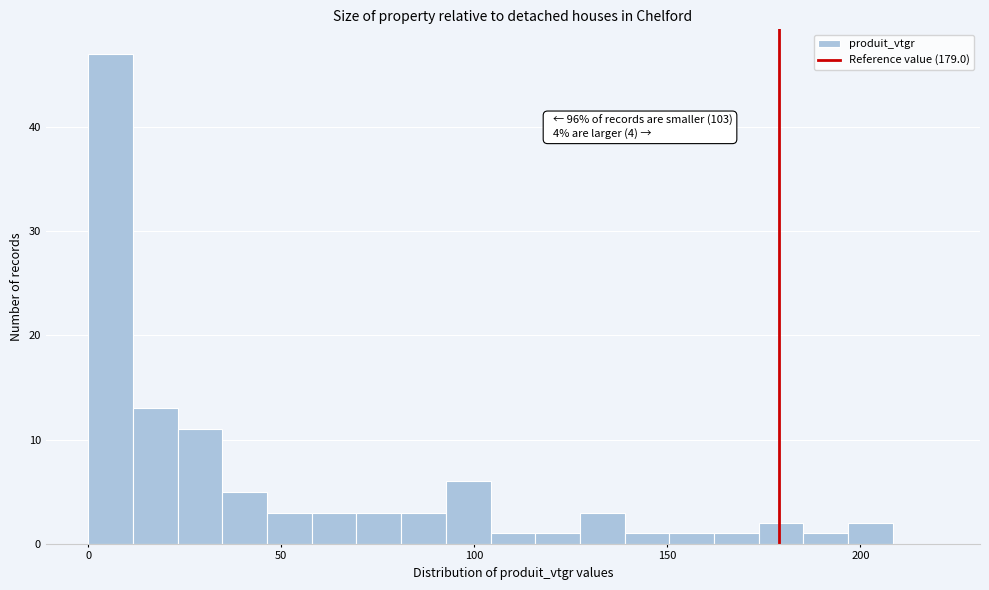

Read against the x-axis, roughly where is the centre of the tallest bar?

5